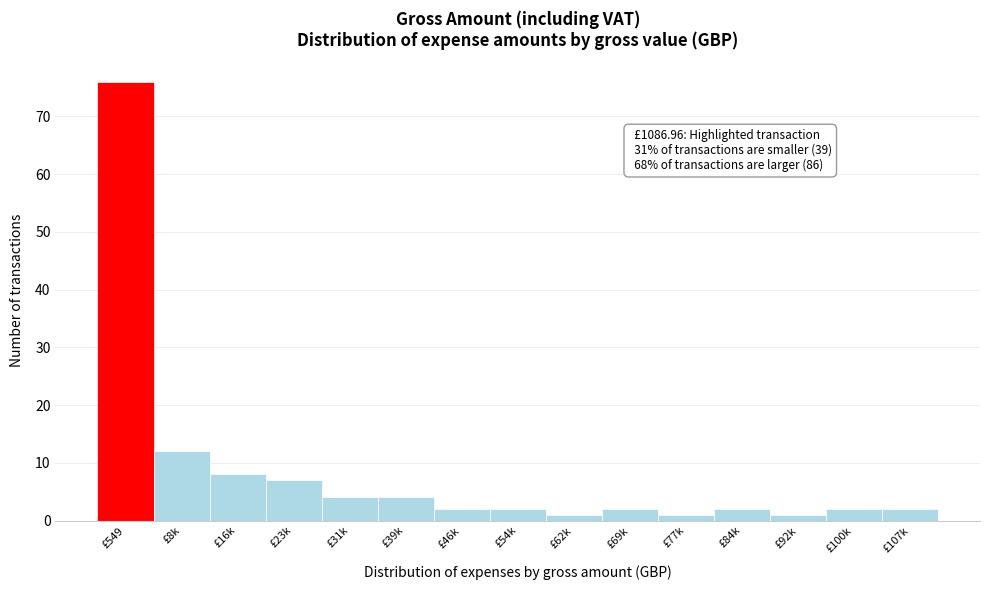

Reading right to left, extract all data points from this chart.

£107k=2	£100k=2	£92k=1	£84k=2	£77k=1	£69k=2	£62k=1	£54k=2	£46k=2	£39k=4	£31k=4	£23k=7	£16k=8	£8k=12	£549=76